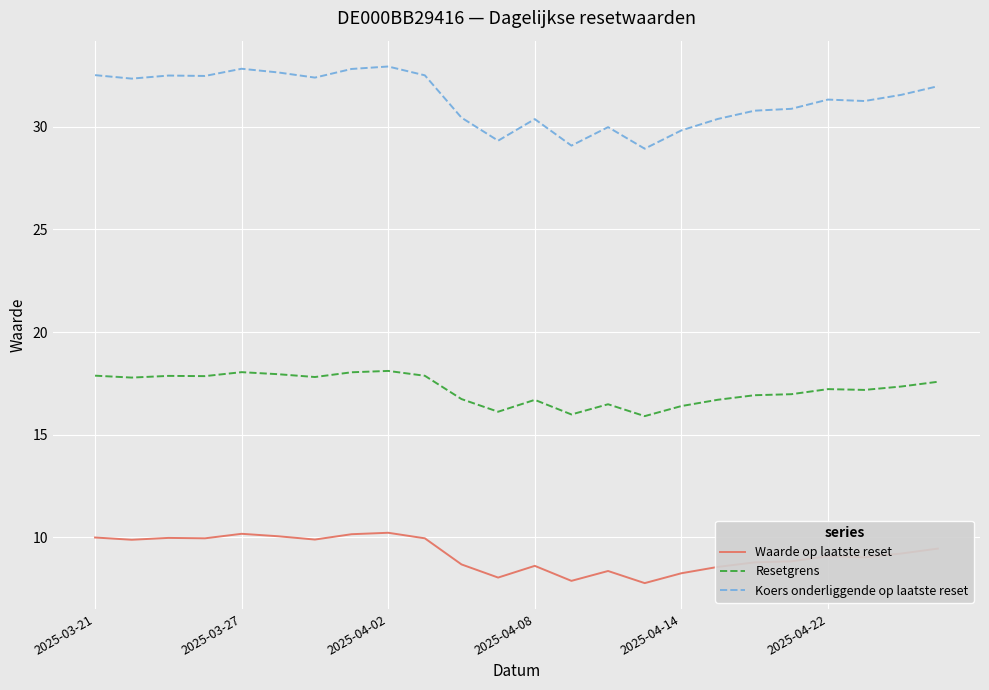

True or false: Resetgrens and Waarde op laatste reset cross at least once.

False